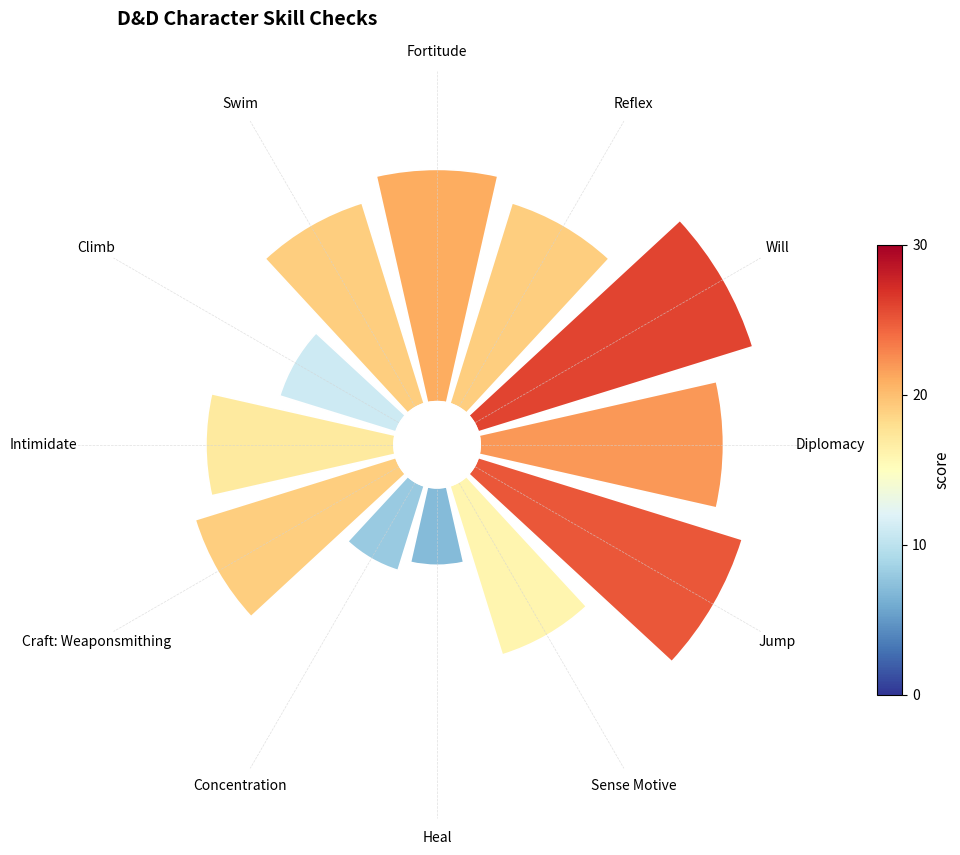

What portion of the pie excludes Intimidate?

91.9%